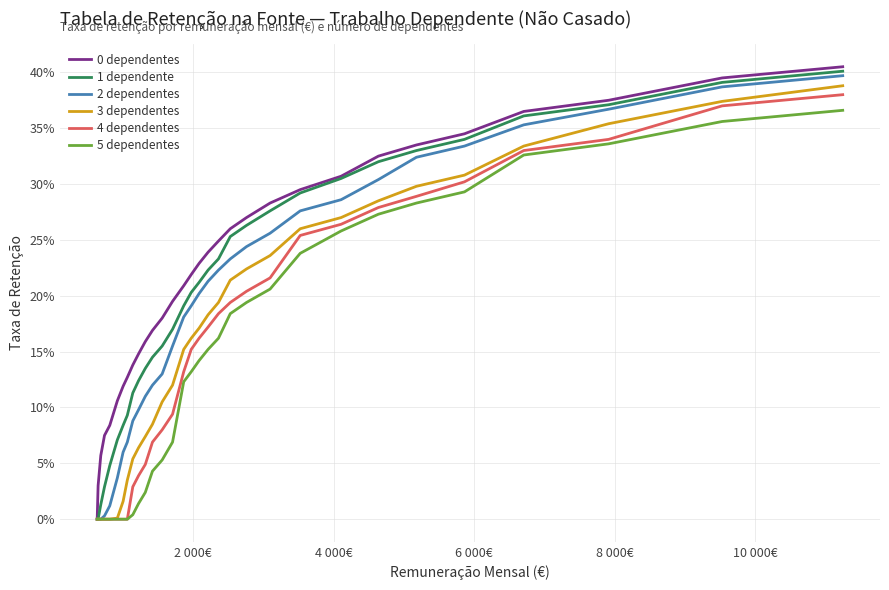

Does the chart have visible grid lines?

Yes